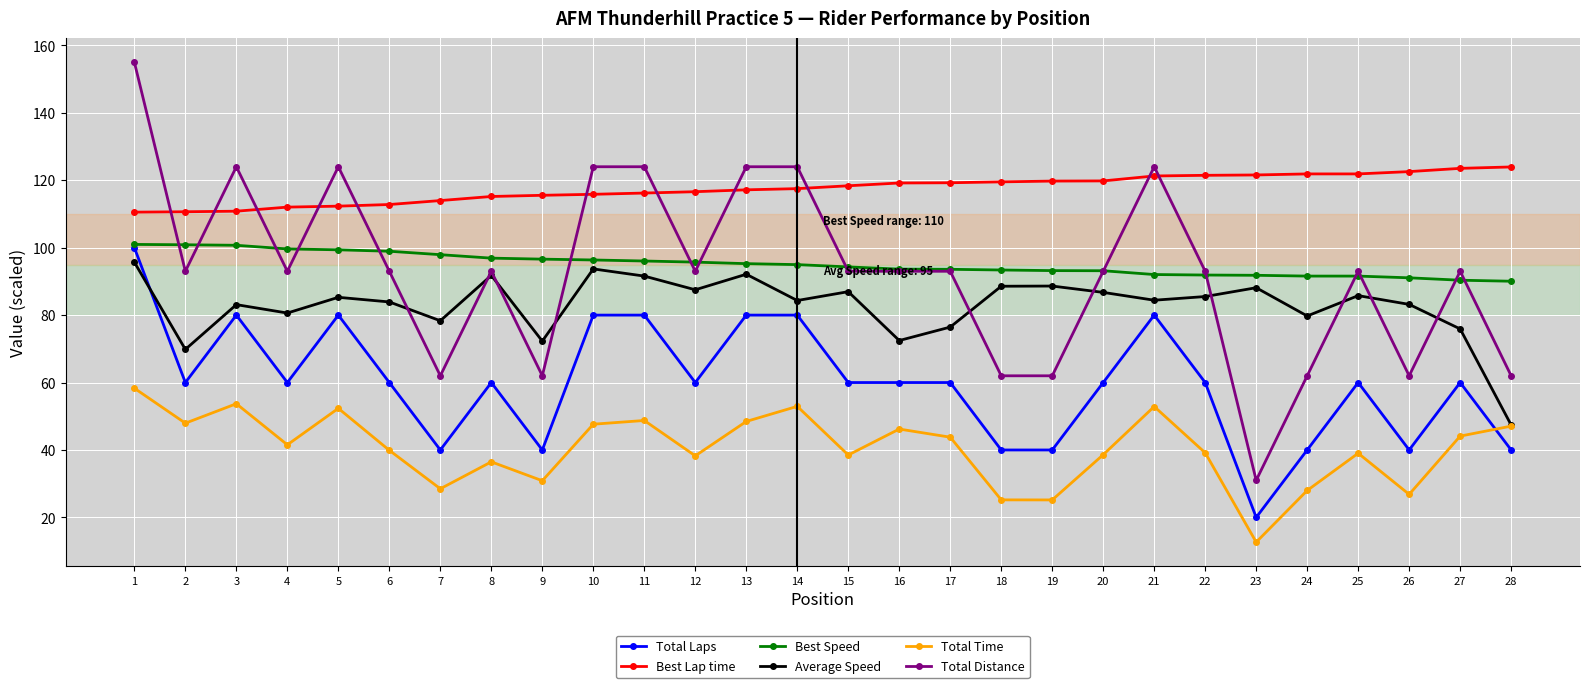

What is the difference between the maximum and minimum values in the Total Time series?

45.6